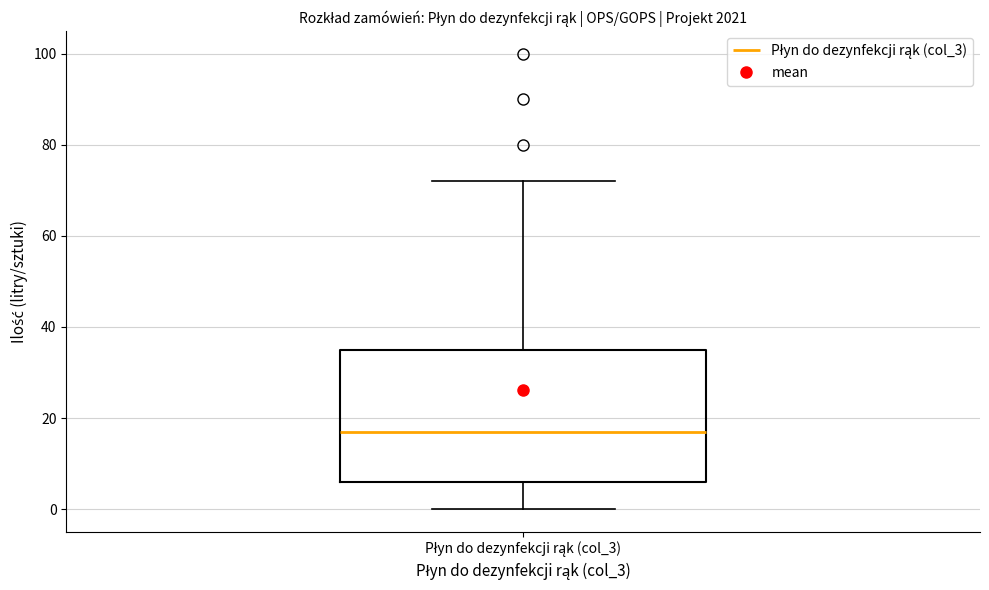

Transcribe this box plot: give where the median line is, the range the box spans, and where the two whiskers end, as read against the y-axis. The values are not printed on the chart, so give them approximately, as read against the axis.

median 18, box 6 to 36, whiskers 0 to 72